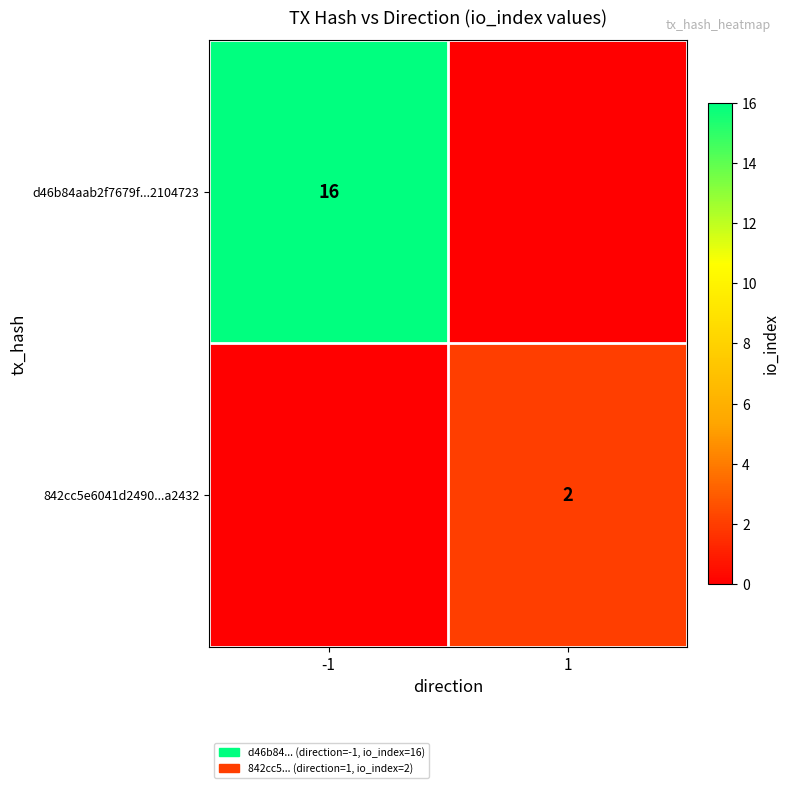

The 842cc5e6041d2490...a2432 series shows 2 at 1. True or false?

True